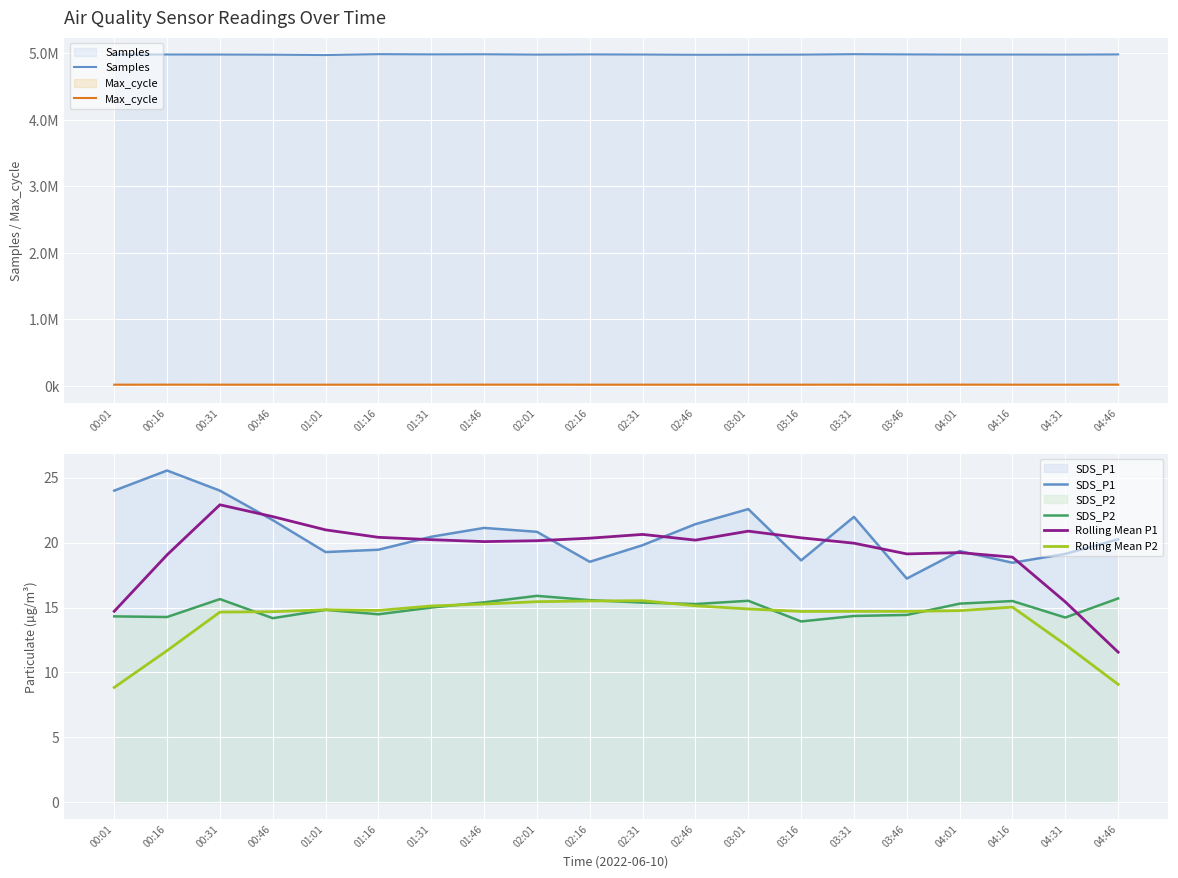

What position from the right is 02:46?

9